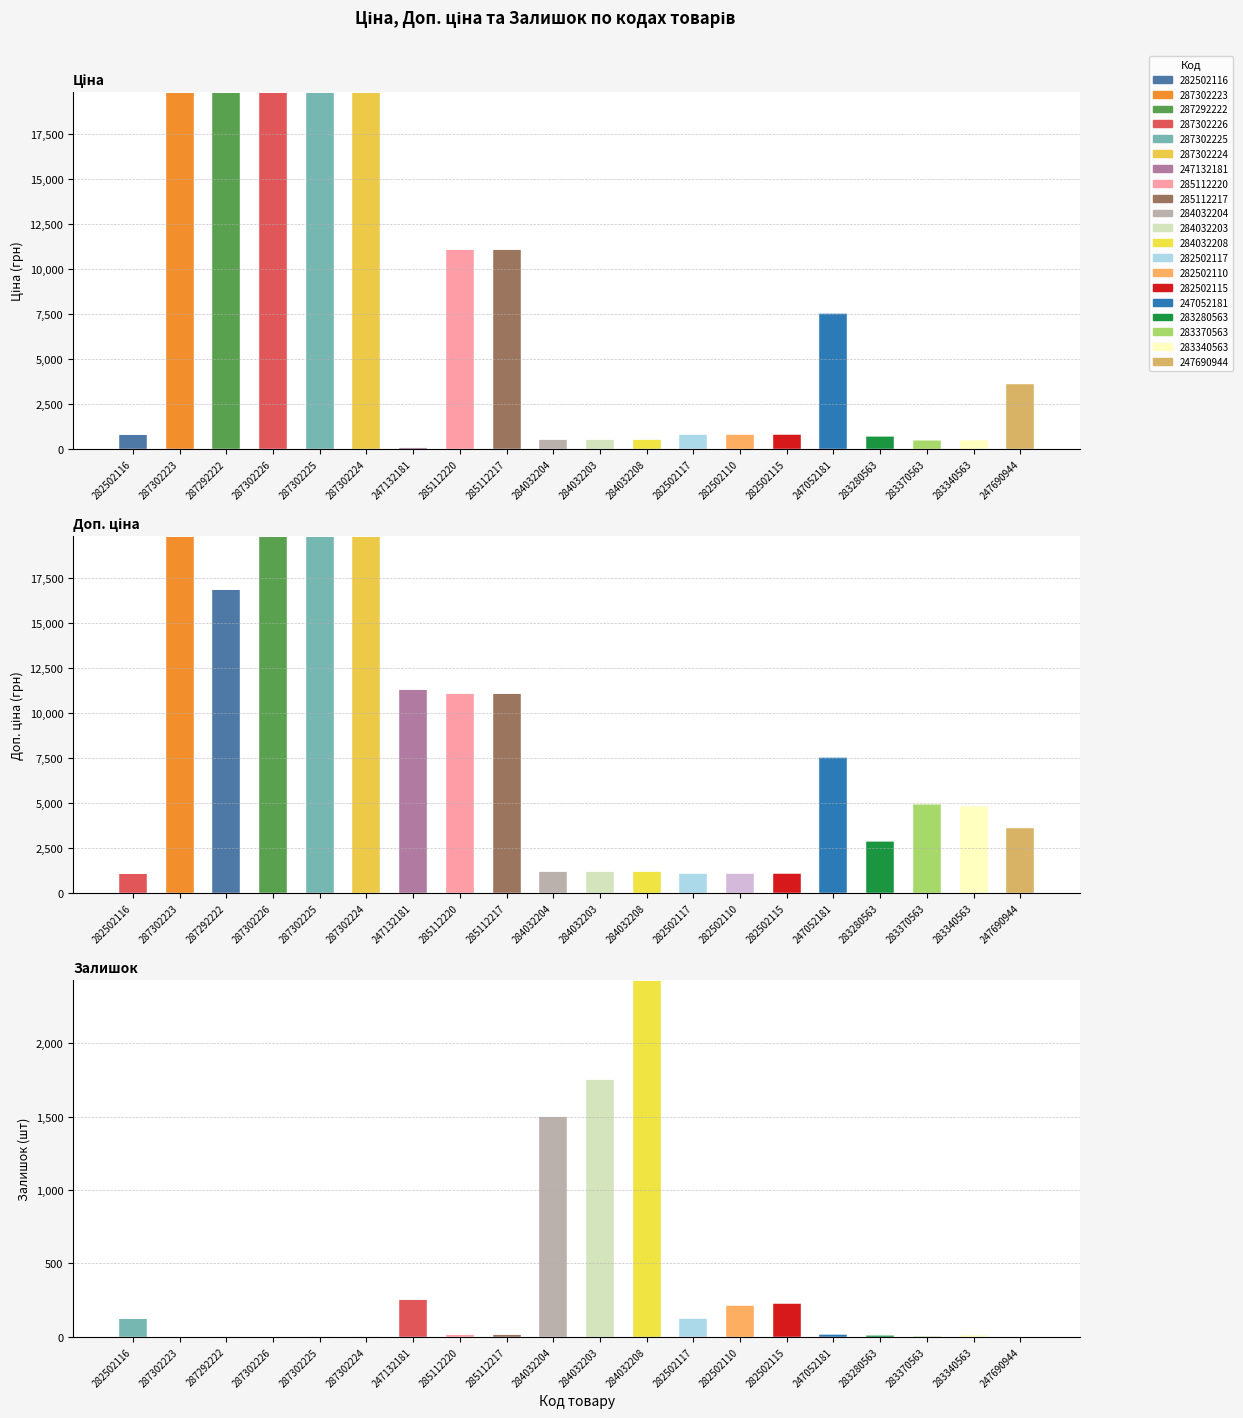

How many data points in Доп. ціна are above 4917?

10